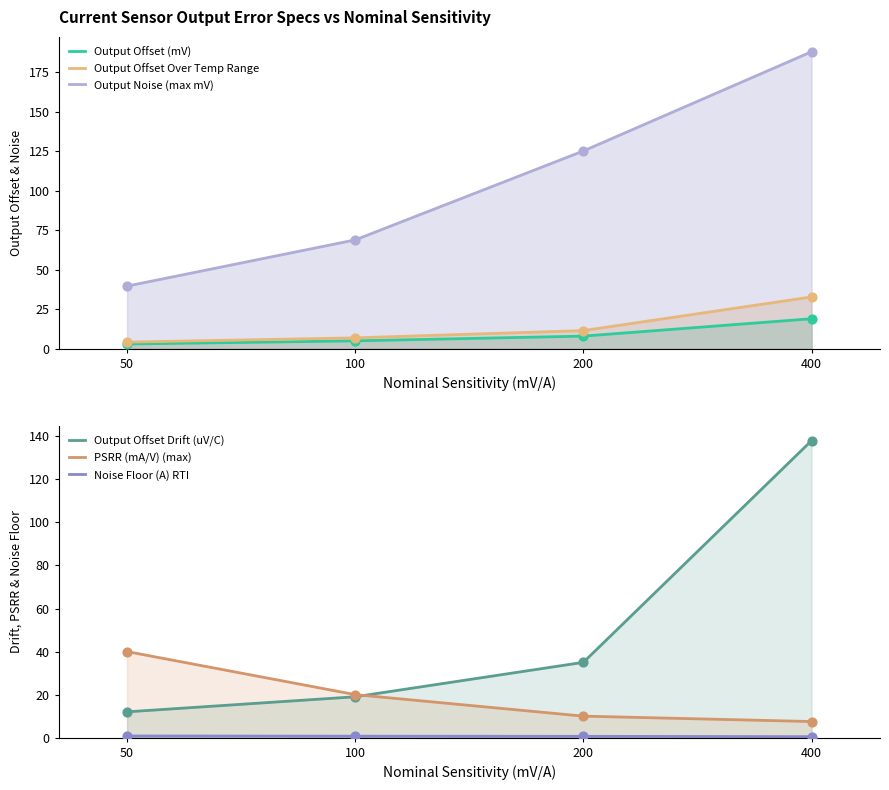

What are all the series names shown in the legend?

Output Offset (mV), Output Offset Over Temp Range, Output Noise (max mV), Output Offset Drift (uV/C), PSRR (mA/V) (max), Noise Floor (A) RTI